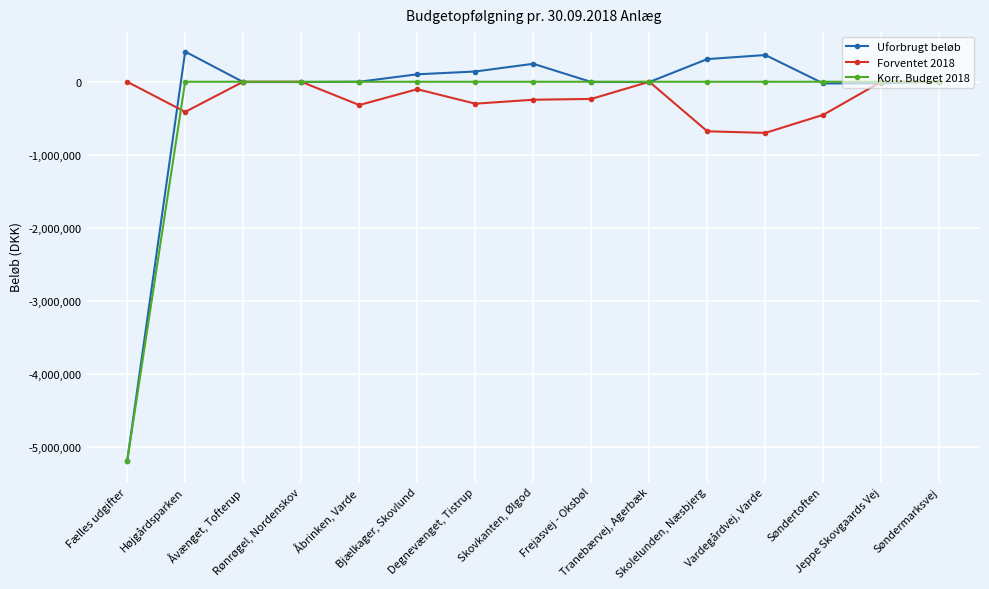

What is the difference between the highest and lowest values at Fælles udgifter?

5192681.6